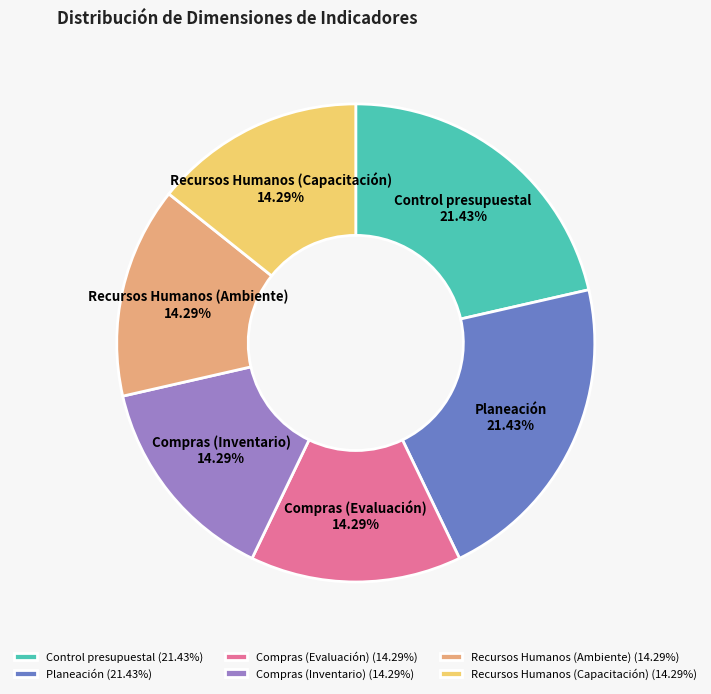

Which has a higher value, Planeación or Compras (Inventario)?

Planeación